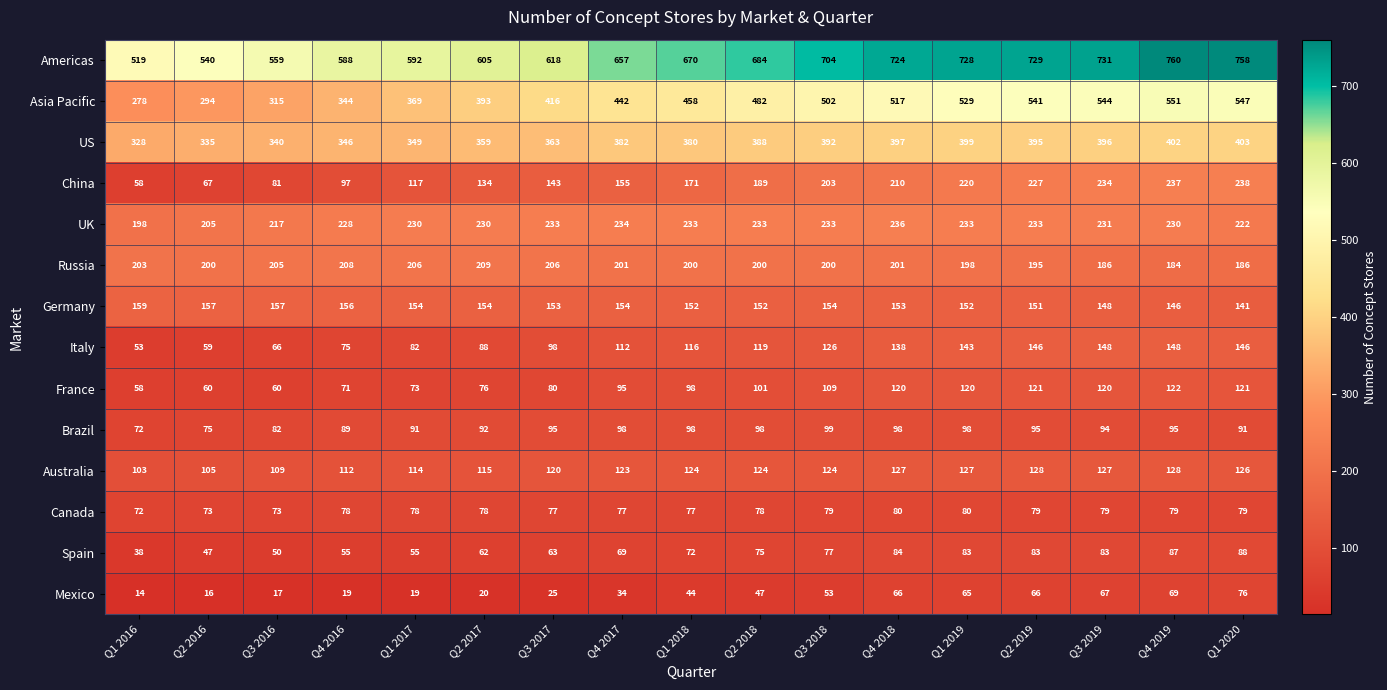

Which series has the widest spread of values?

Asia Pacific